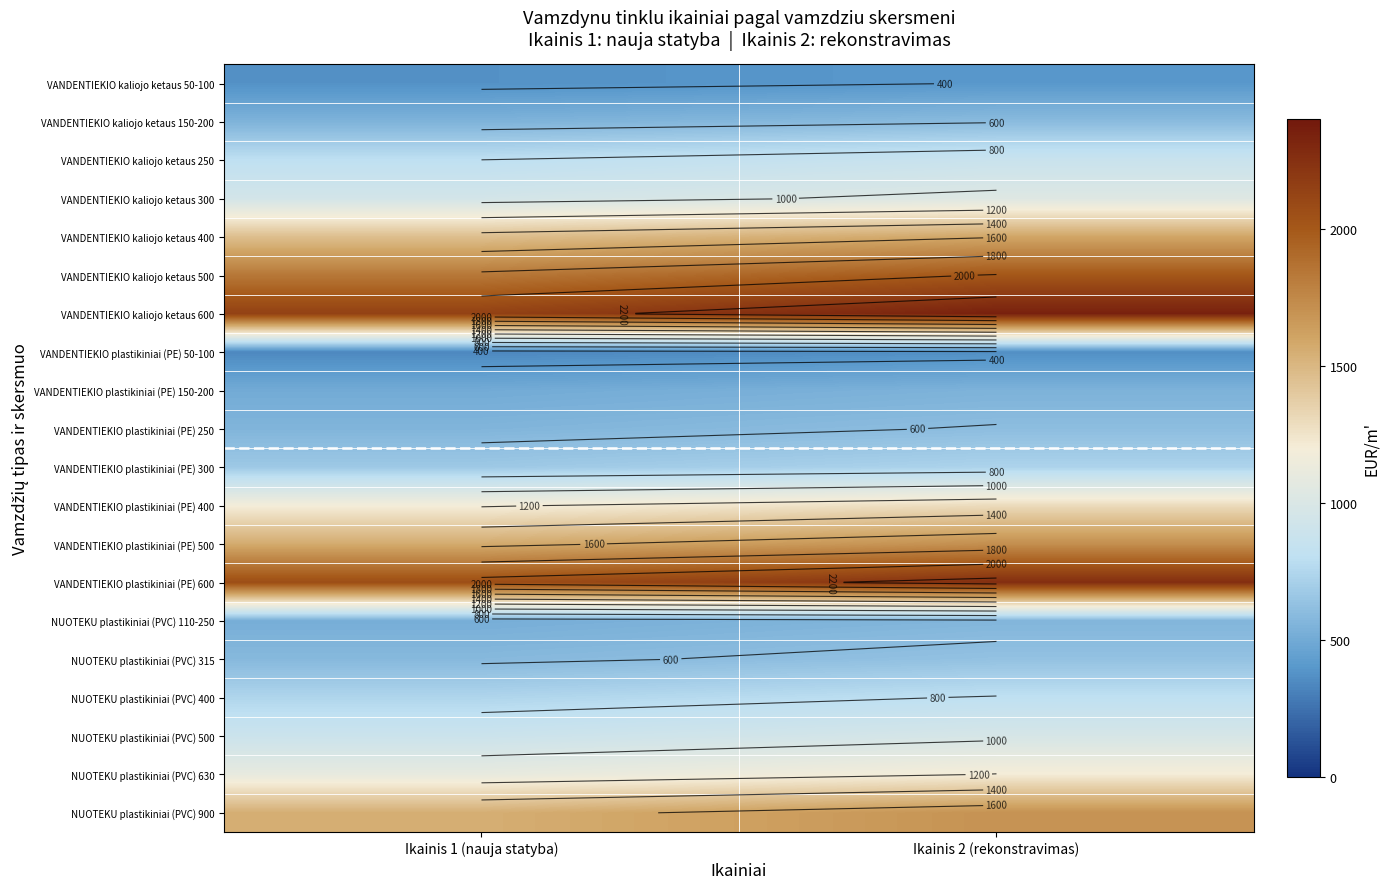

At which label does VANDENTIEKIO plastikiniai (PE) 600 reach its minimum?

Ikainis 1 (nauja statyba)